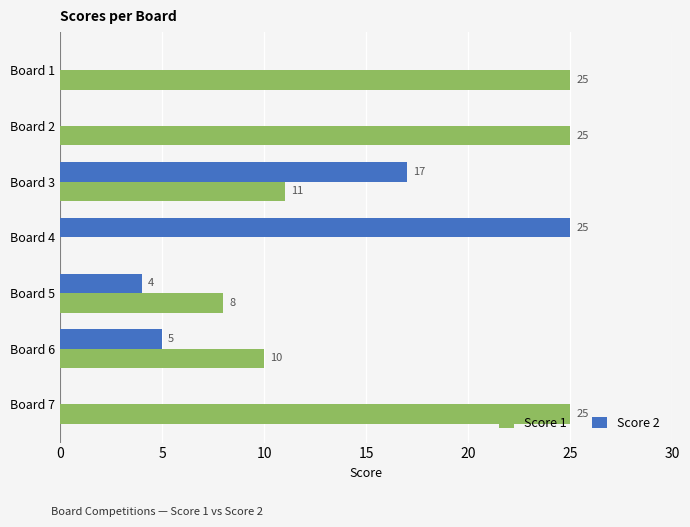

True or false: Score 1 has a value of 0 at Board 4.

True